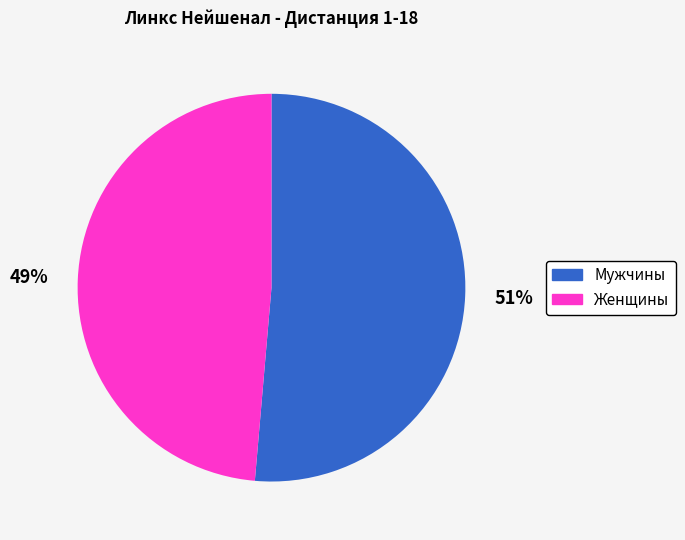

Combined, do Женщины and Мужчины account for over 50%?

Yes